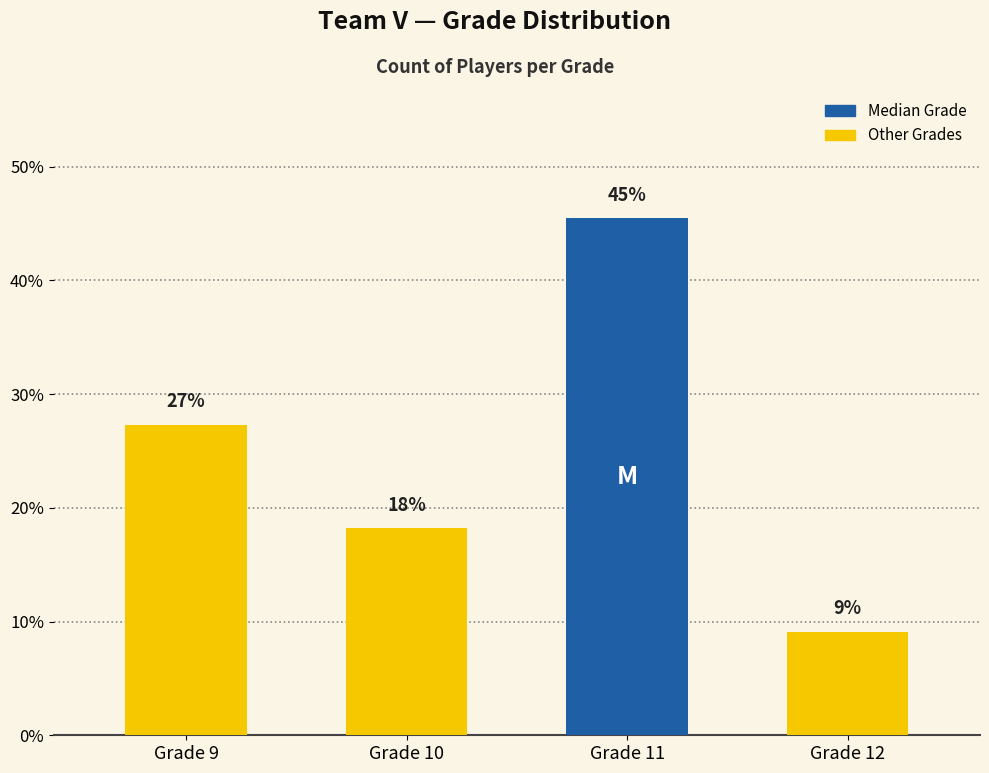

Is it true that the value at Grade 12 is 0.1?

True